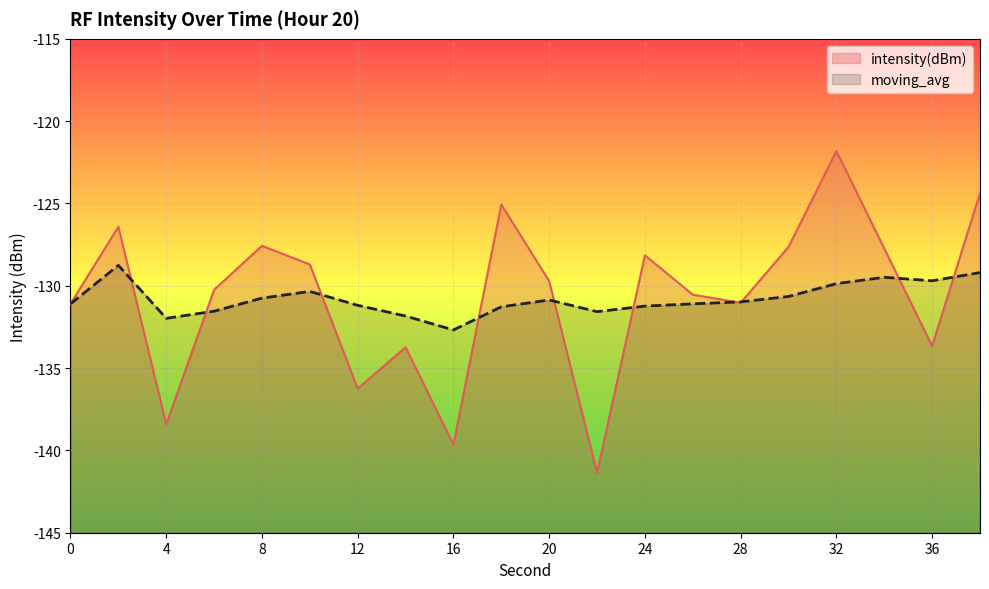

True or false: intensity(dBm) and moving_avg intersect in this chart.

True